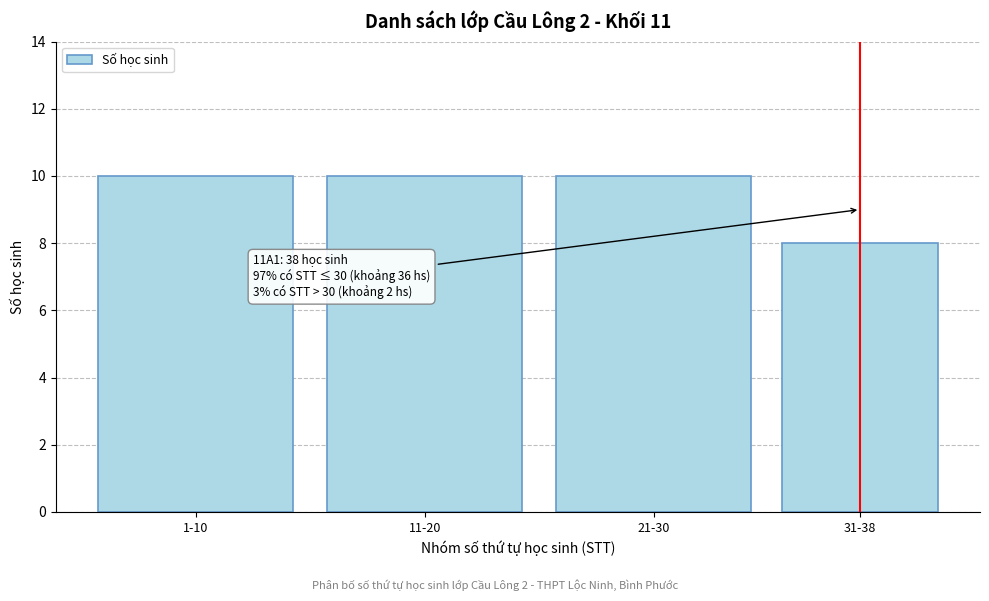

Reading left to right, what are all the values shown in this chart?

10	10	10	8